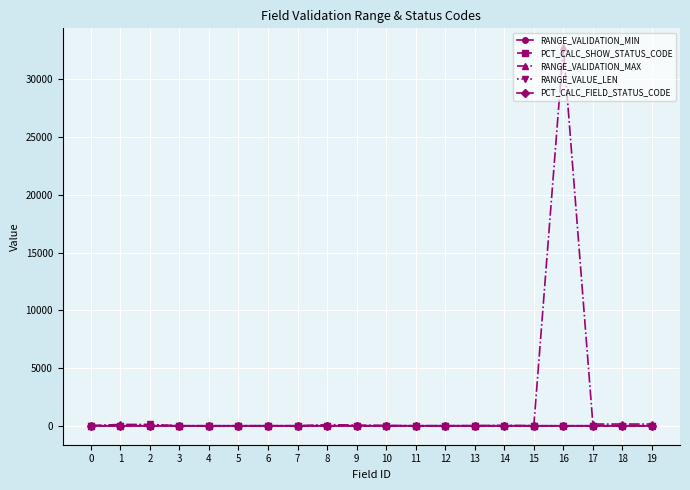

Which series has the largest range (max minus min)?

RANGE_VALIDATION_MAX